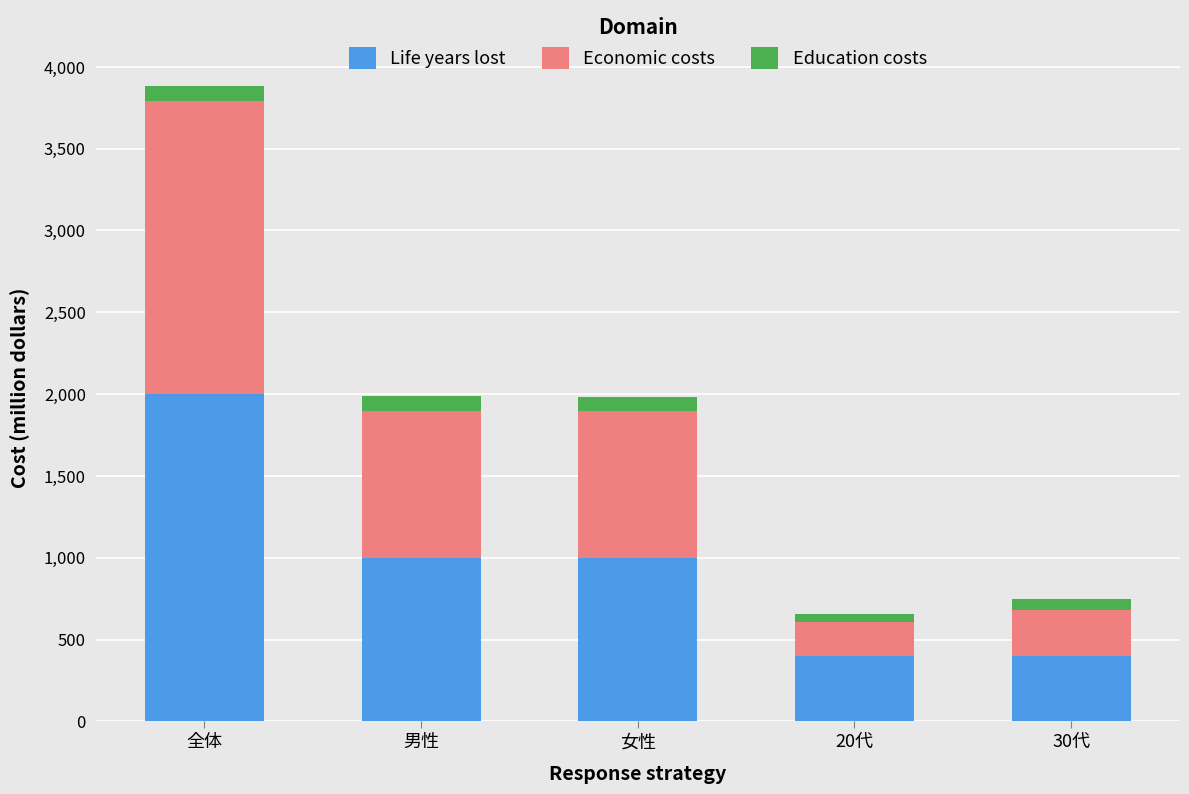

The Life years lost series shows 1000.0 at 男性. True or false?

True